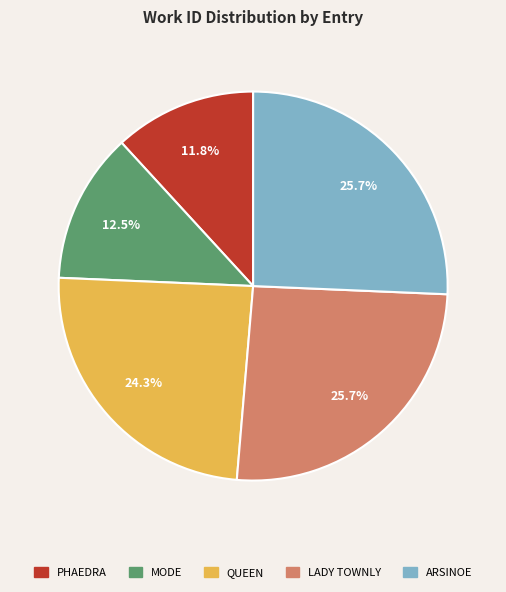

Count the number of slices in the pie.

5